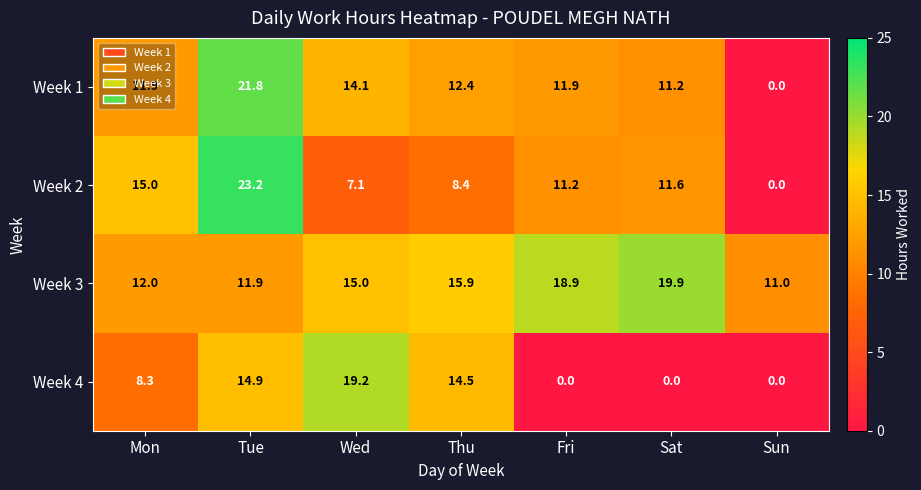

Count the number of categories in the chart.

7